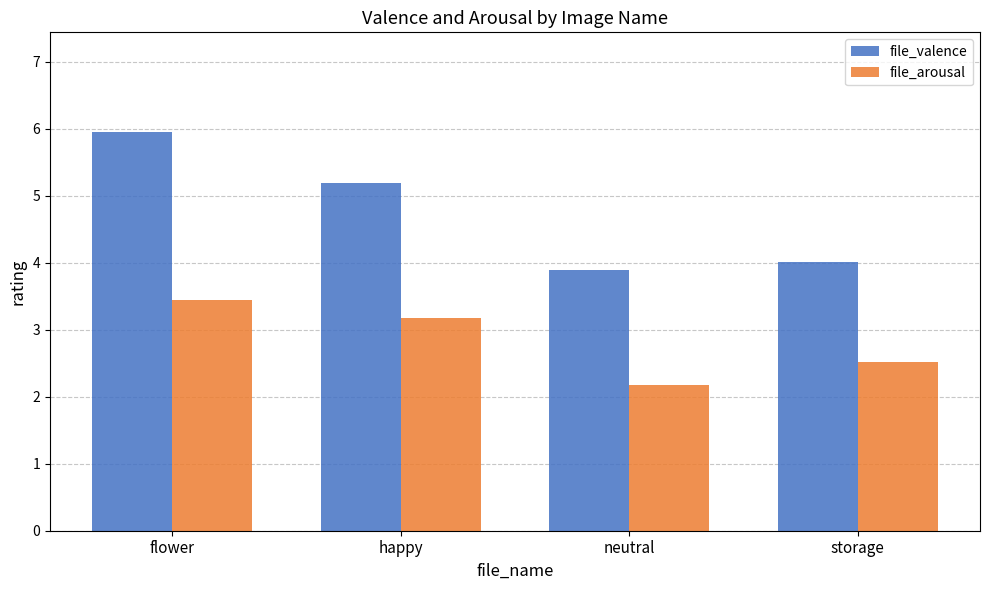

Between neutral and storage, which series saw the biggest shift?

file_arousal